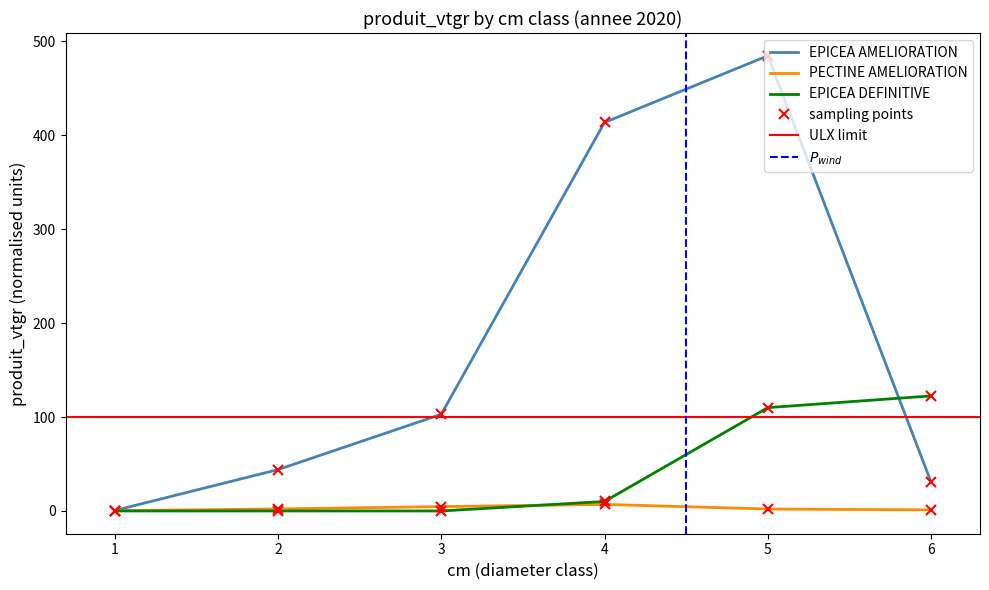

List the labels in order of EPICEA AMELIORATION value, largest first.

5, 4, 3, 2, 6, 1